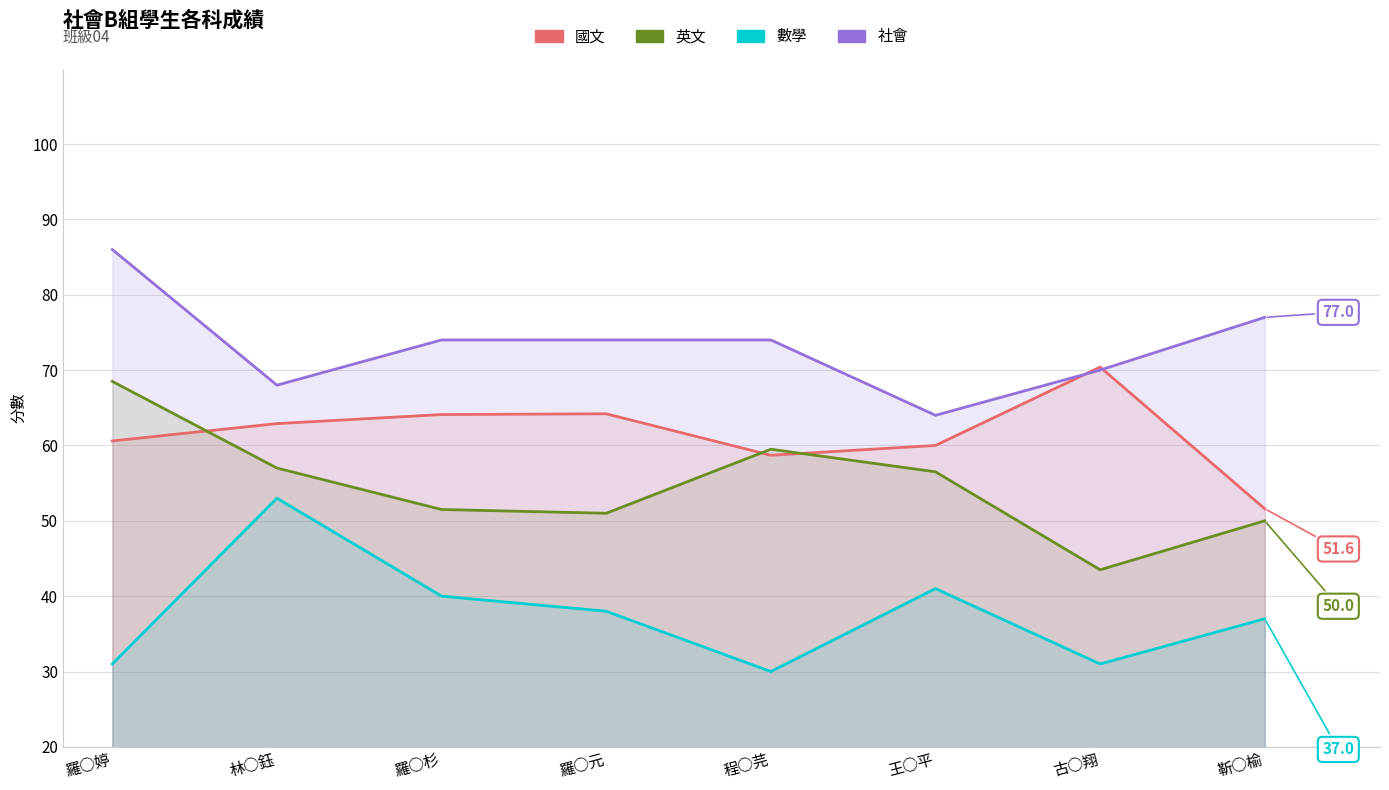

What are all the series names shown in the legend?

國文, 英文, 數學, 社會